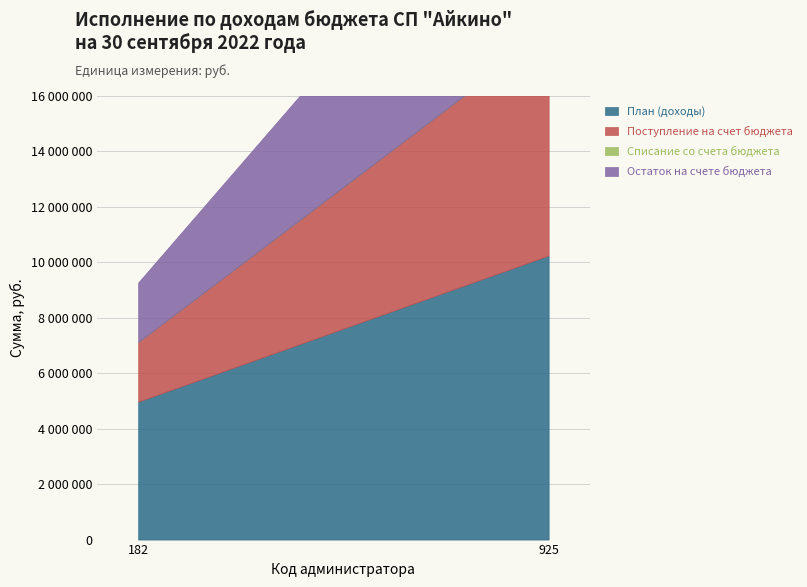

Does the chart have visible grid lines?

Yes